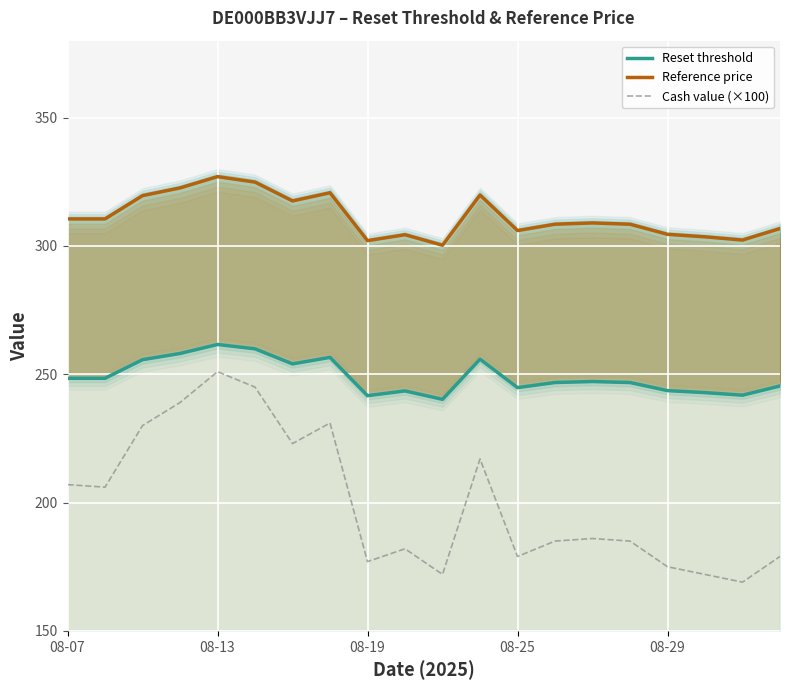

What are all the series names shown in the legend?

Reset threshold, Reference price, Cash value (×100)